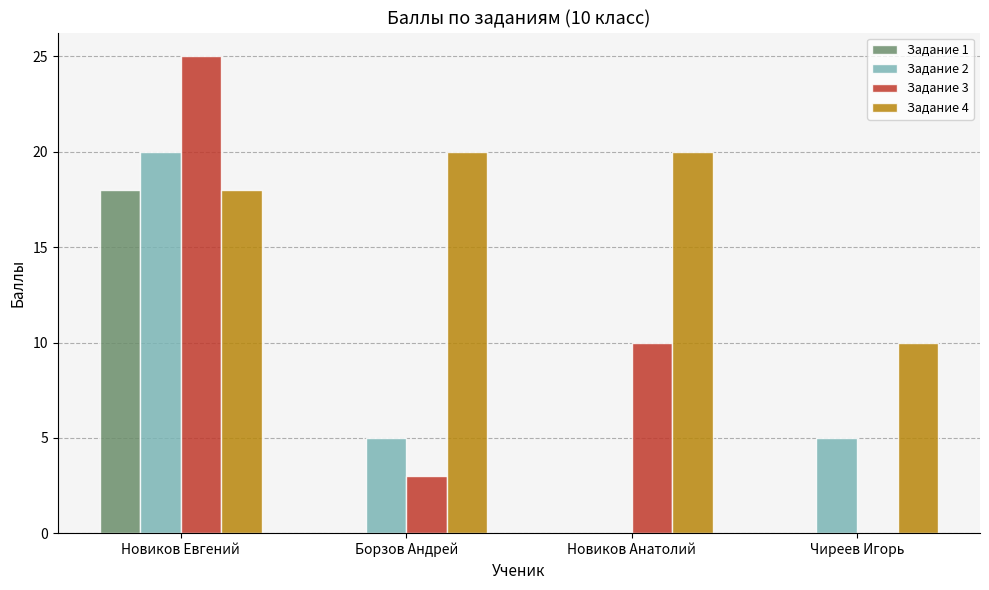

Which series changed the most between Новиков Евгений and Новиков Анатолий?

Задание 2